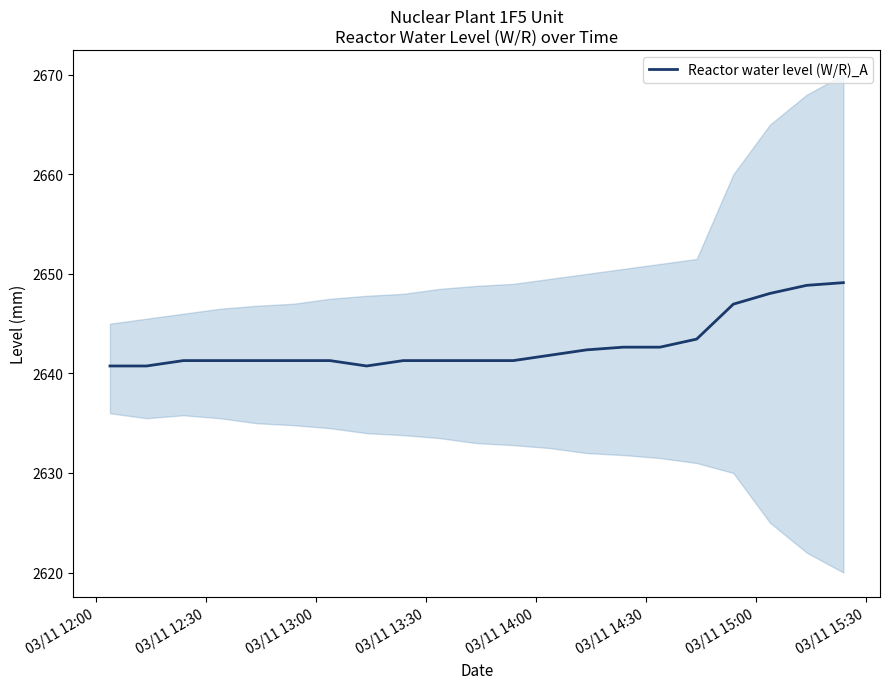

What position from the left is 03/11 12:00?

1